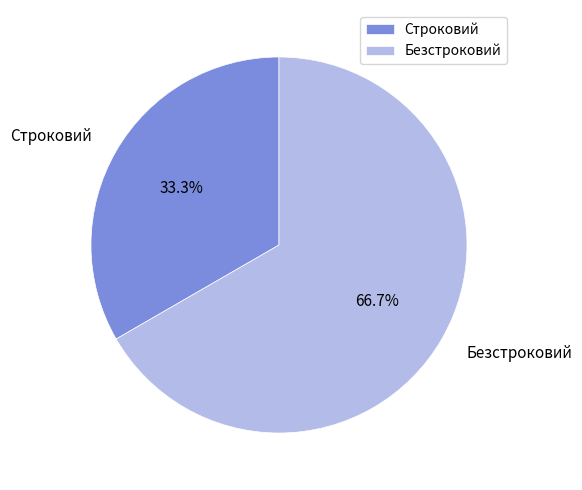

Approximately how many times larger is the value at Строковий compared to Безстроковий?

0.5